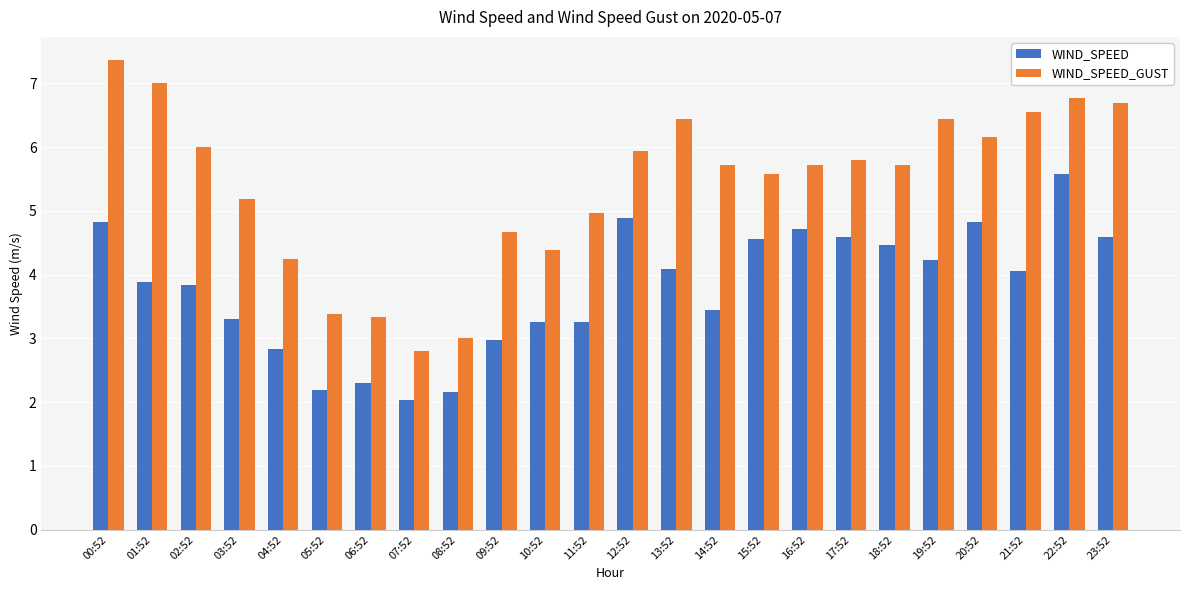

True or false: WIND_SPEED has a value of 4.6 at 17:52.

True